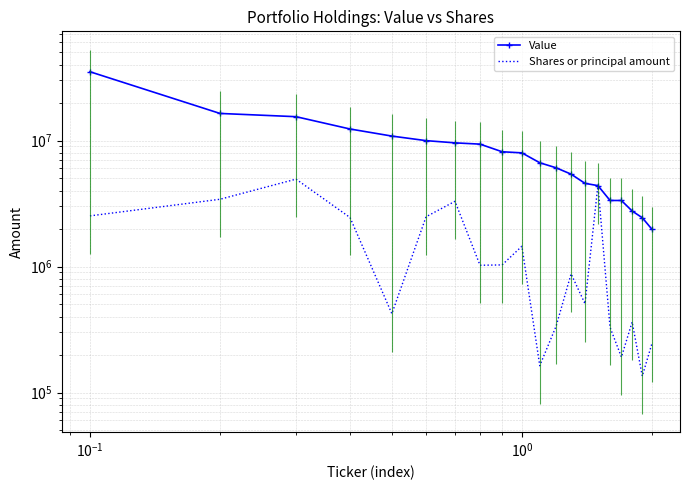

Is the value of Shares or principal amount at 16 greater than the value of Value at 17?

No